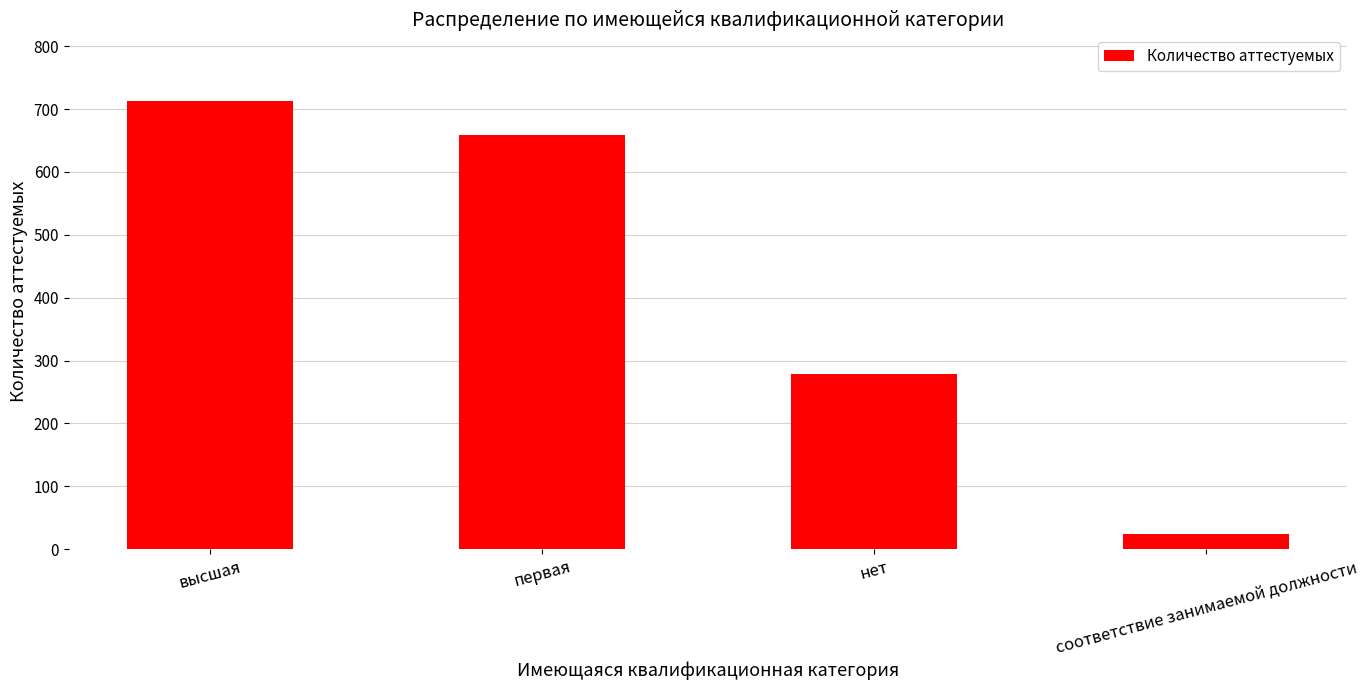

How many categories are shown in the chart?

4